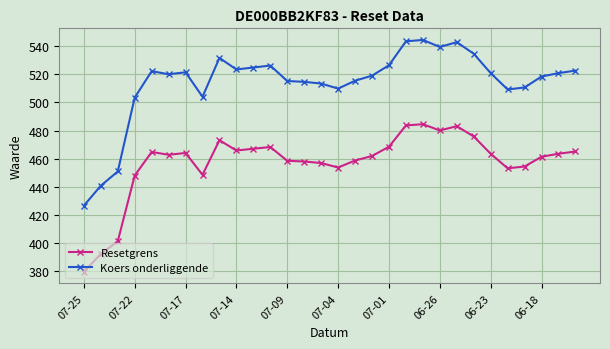

Rank the series by their maximum value, from lowest to highest.

Resetgrens, Koers onderliggende